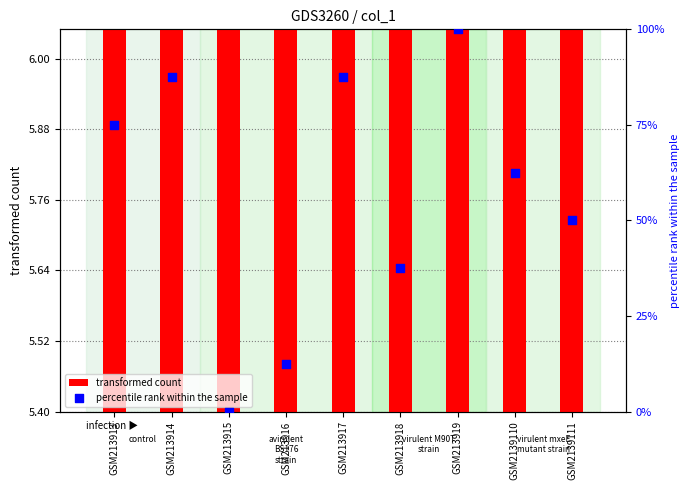

Which series has the largest total across all categories?

percentile rank within the sample